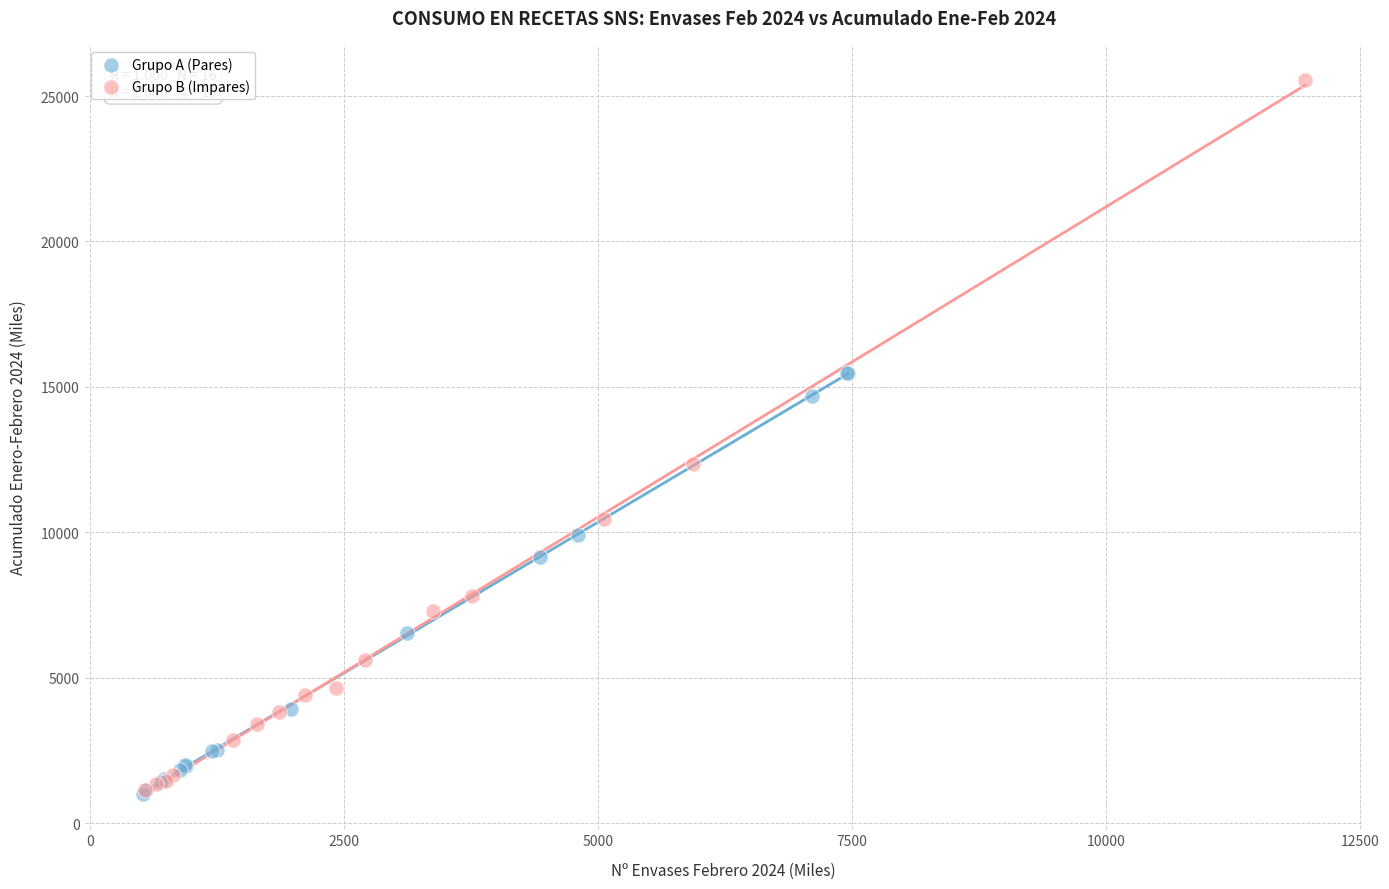

Which series contains the highest Y value?

Grupo B (Impares)